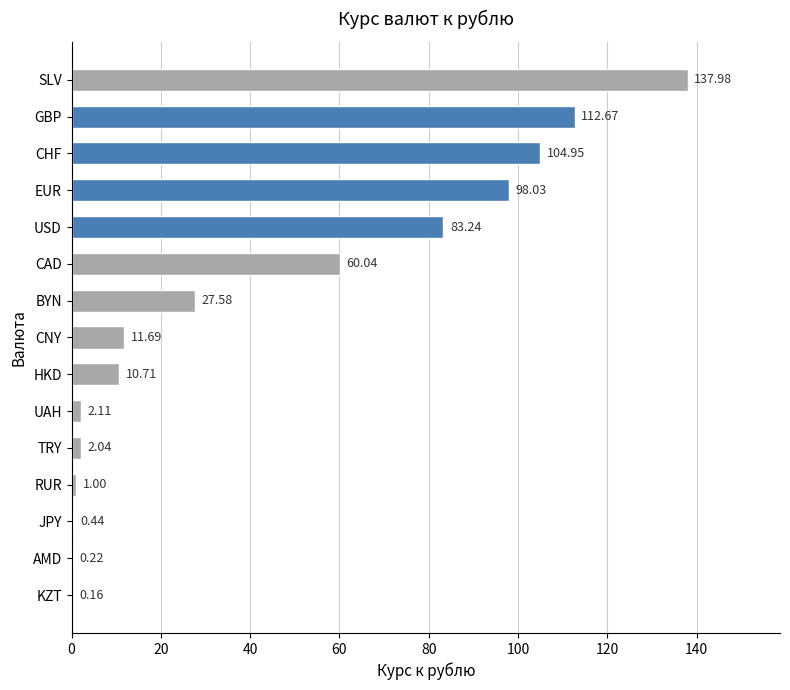

Where is the data nearest to the value 69?

CAD